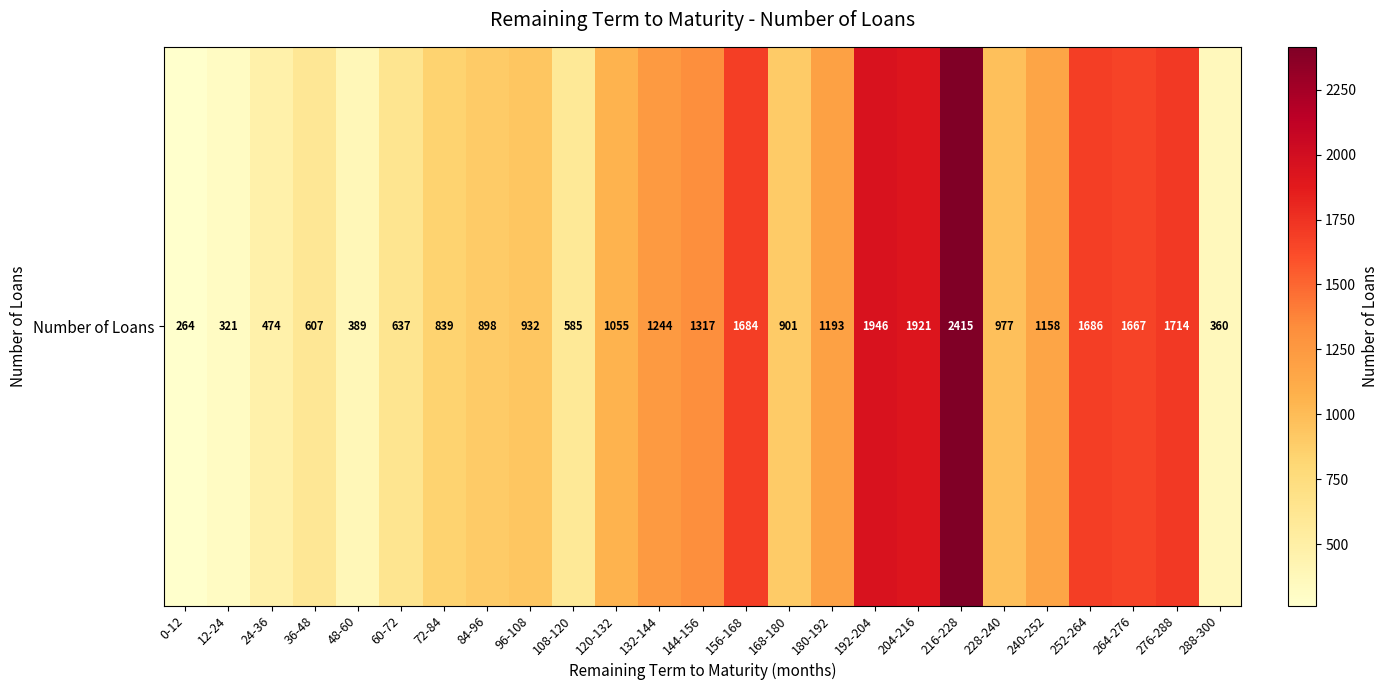

Where is the data nearest to the value 1339?

144-156